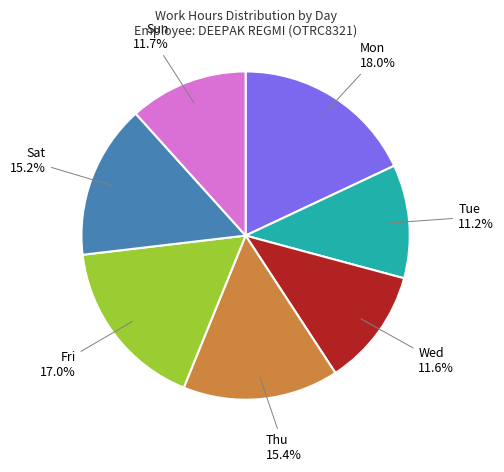

Is there any slice that represents more than half of the pie?

No